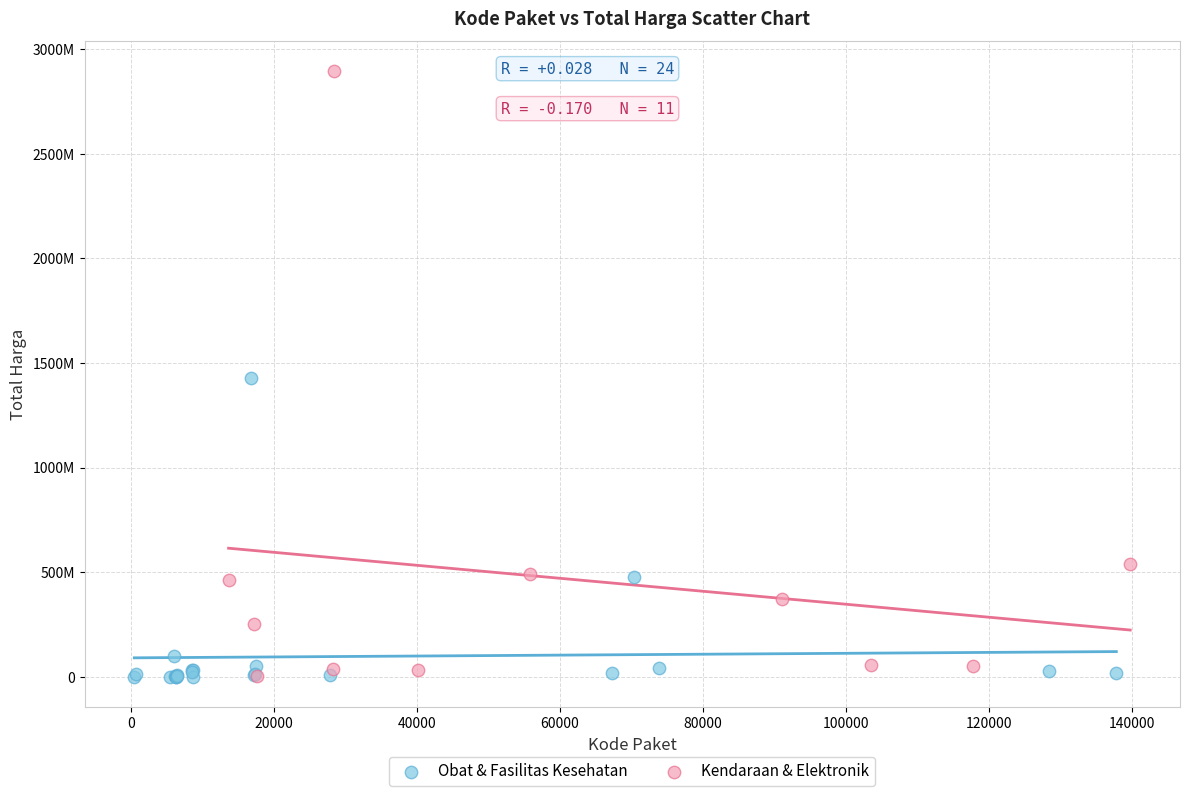

Which series reaches the maximum Y coordinate?

Kendaraan & Elektronik